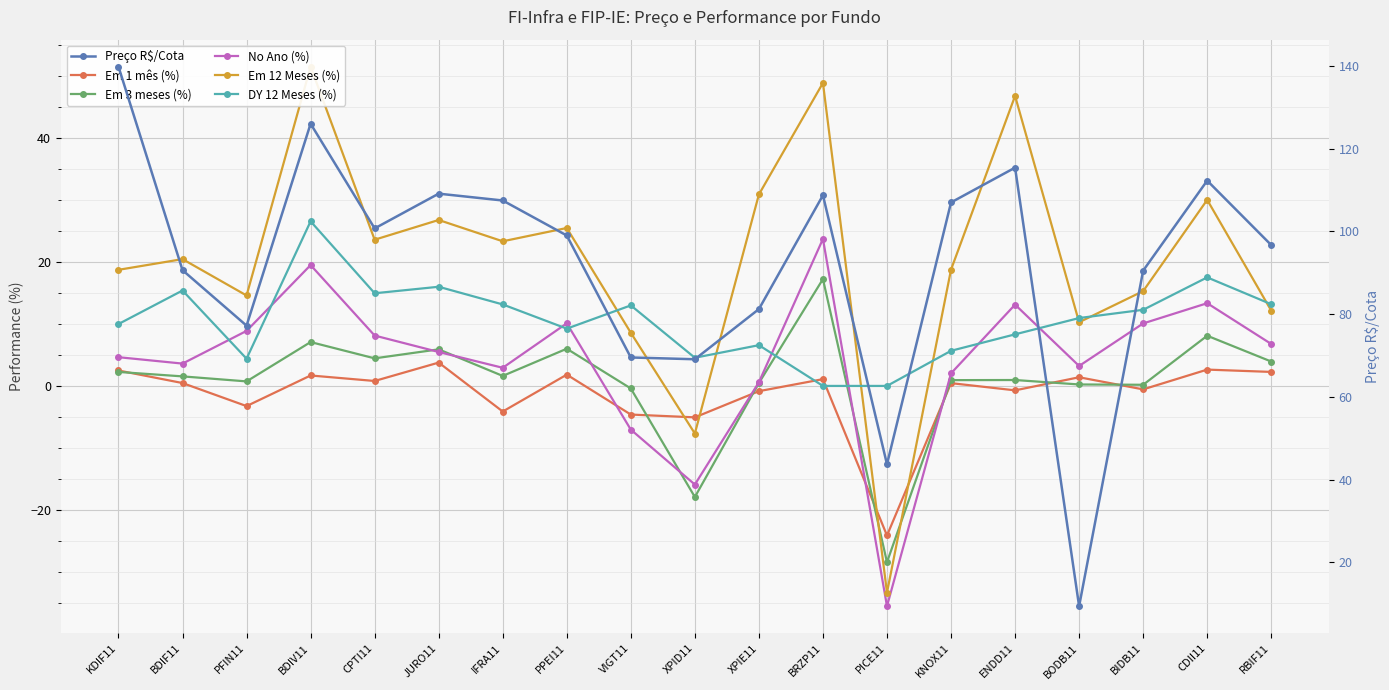

True or false: Em 1 mês (%) has a value of -1.3 at PFIN11.

False